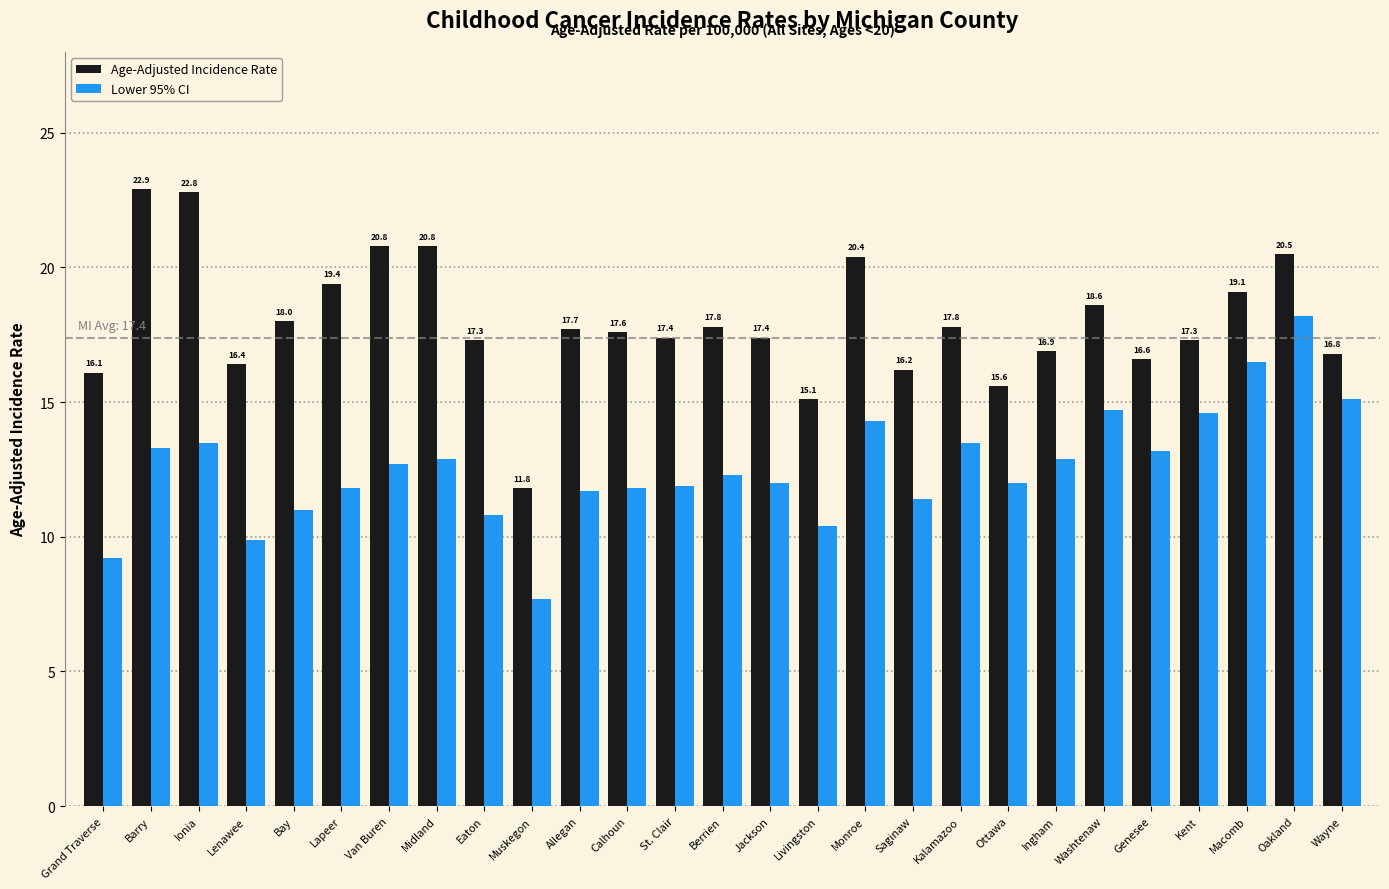

Reading left to right, list all the values displayed in this chart.

Age-Adjusted Incidence Rate: 16.1	22.9	22.8	16.4	18.0	19.4	20.8	20.8	17.3	11.8	17.7	17.6	17.4	17.8	17.4	15.1	20.4	16.2	17.8	15.6	16.9	18.6	16.6	17.3	19.1	20.5	16.8
Lower 95% CI: 9.2	13.3	13.5	9.9	11.0	11.8	12.7	12.9	10.8	7.7	11.7	11.8	11.9	12.3	12.0	10.4	14.3	11.4	13.5	12.0	12.9	14.7	13.2	14.6	16.5	18.2	15.1